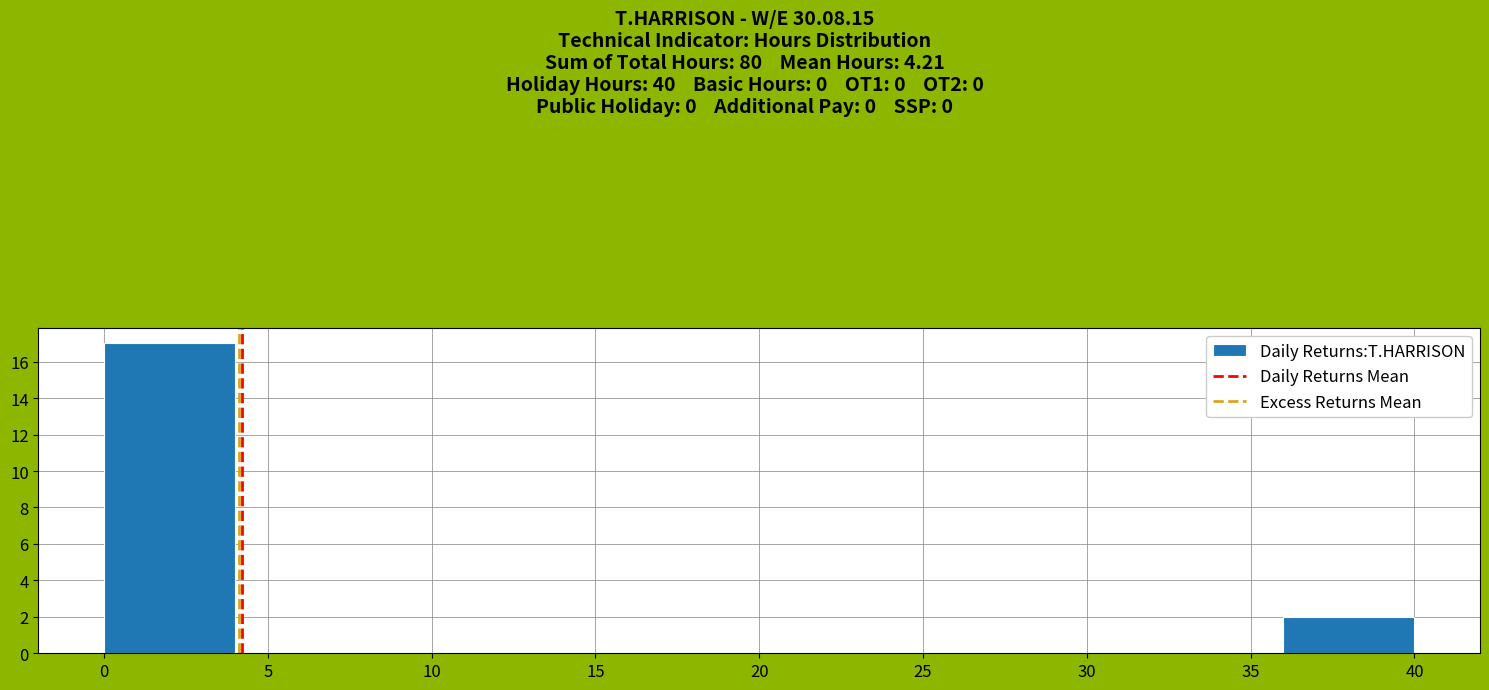

Reading left to right, list every bar in this chart as the range it spans on the x-axis followed by its height. The values are not printed on the chart, so give them approximately, as read against the axis.

0 to 4: 17
4 to 8: 0
8 to 12: 0
12 to 16: 0
16 to 20: 0
20 to 24: 0
24 to 28: 0
28 to 32: 0
32 to 36: 0
36 to 40: 2